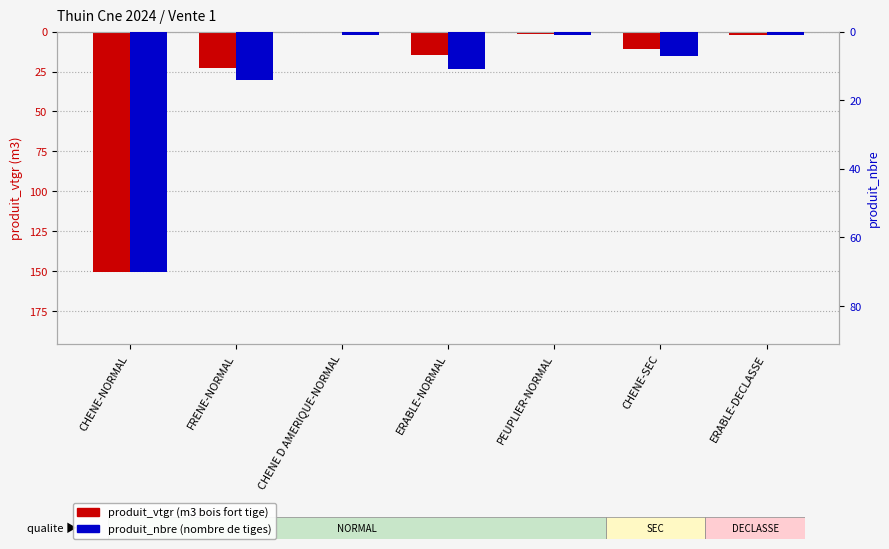

What is the sum of the produit_vtgr values at CHENE-NORMAL and ERABLE-DECLASSE?

-152.7